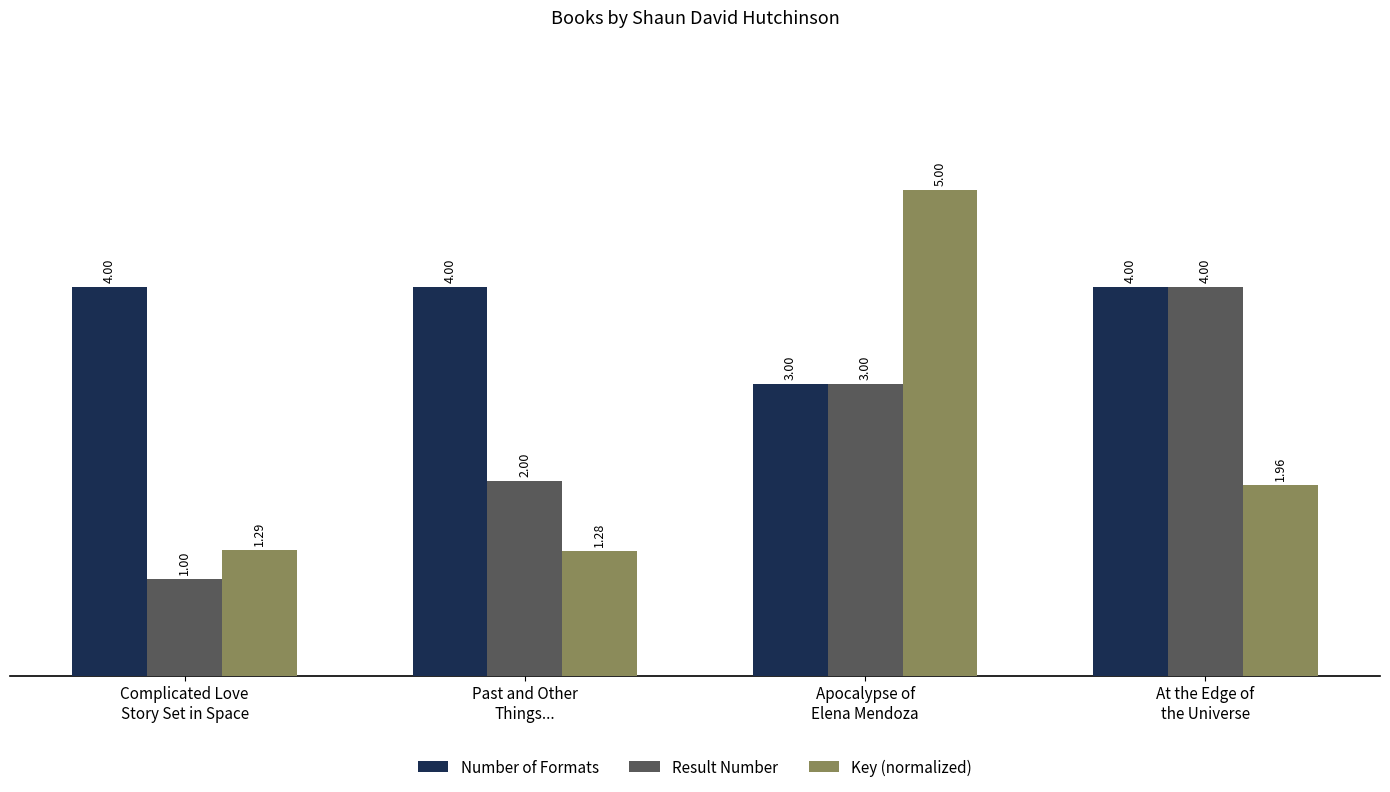

Which series has the largest total across all categories?

Number of Formats